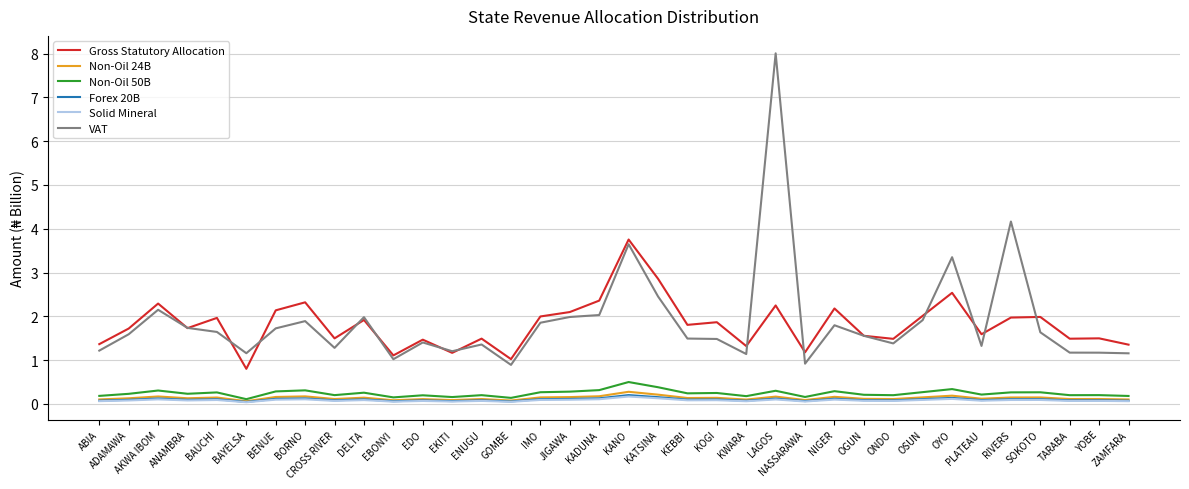

What is the total value across all series at KANO?

8.5